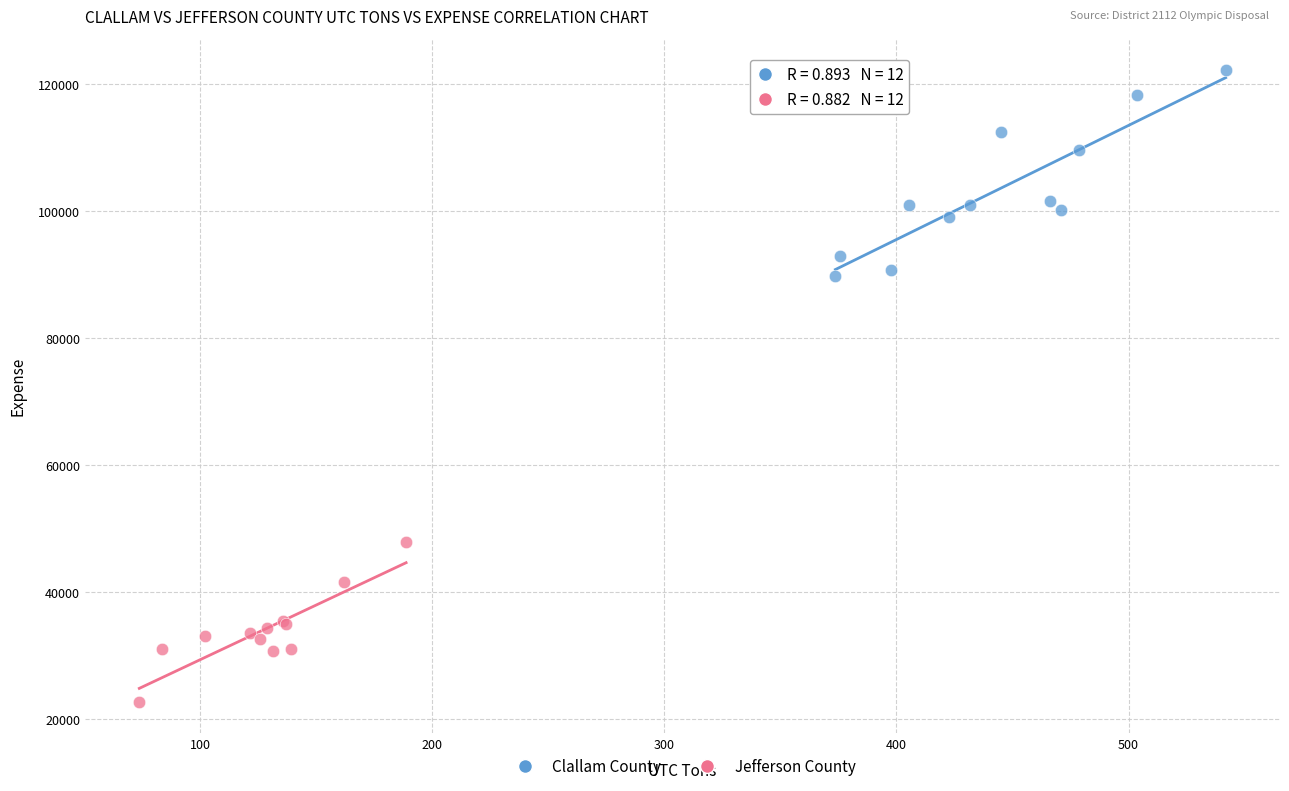

Which series reaches the minimum Y coordinate?

Jefferson County